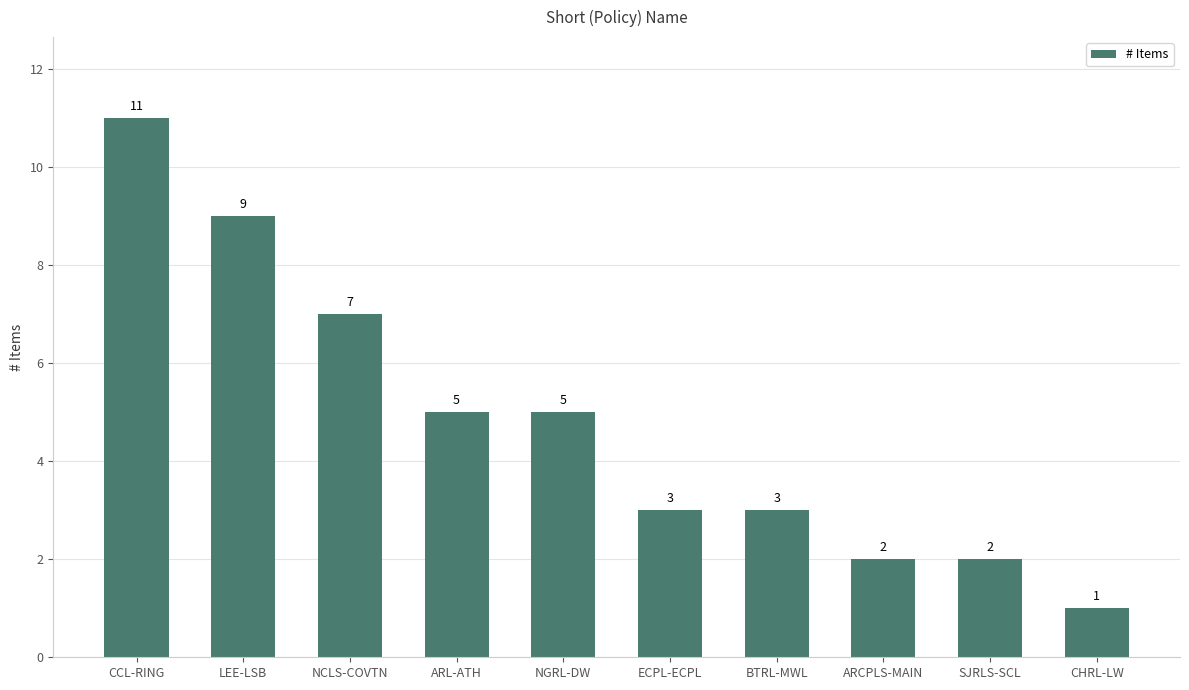

Reading left to right, list all the values displayed in this chart.

CCL-RING=11	LEE-LSB=9	NCLS-COVTN=7	ARL-ATH=5	NGRL-DW=5	ECPL-ECPL=3	BTRL-MWL=3	ARCPLS-MAIN=2	SJRLS-SCL=2	CHRL-LW=1